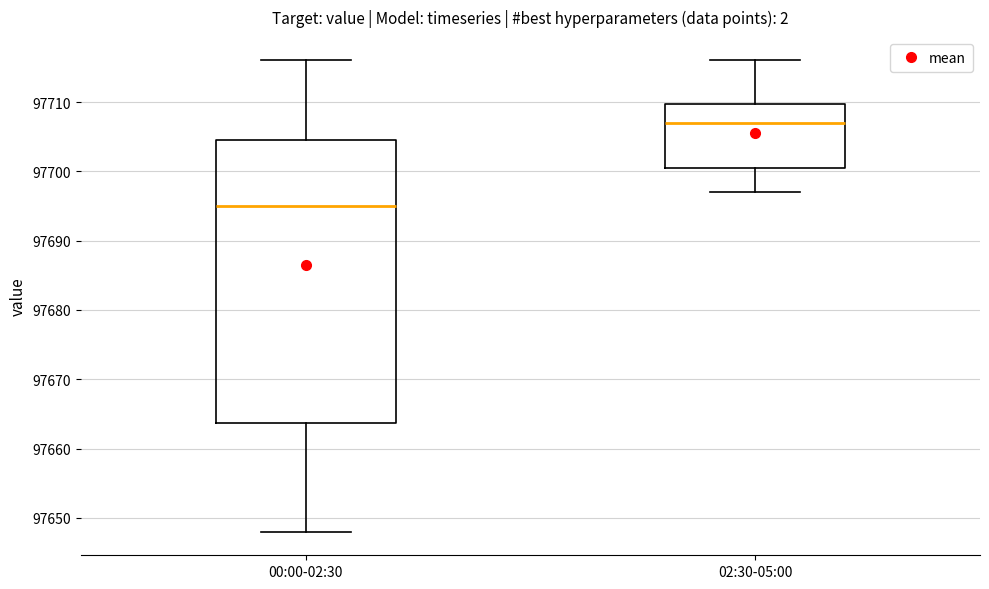

Reading left to right, transcribe this box plot: for each box, give where its median line is, the range the box spans, and where its two whiskers end, as read against the y-axis. The values are not printed on the chart, so give them approximately, as read against the axis.

00:00-02:30: median 97695, box 97664 to 97705, whiskers 97648 to 97716
02:30-05:00: median 97707, box 97701 to 97710, whiskers 97697 to 97716